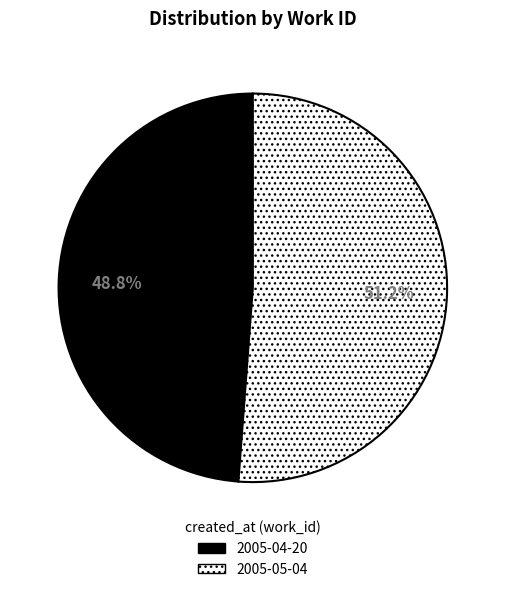

Which slice is the largest?

2005-05-04